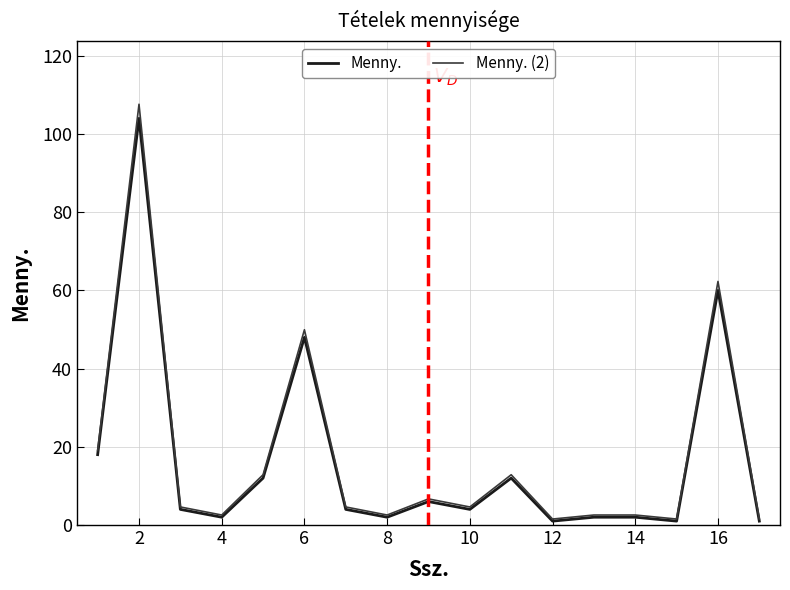

What is the maximum value for Menny. (2)?

107.6